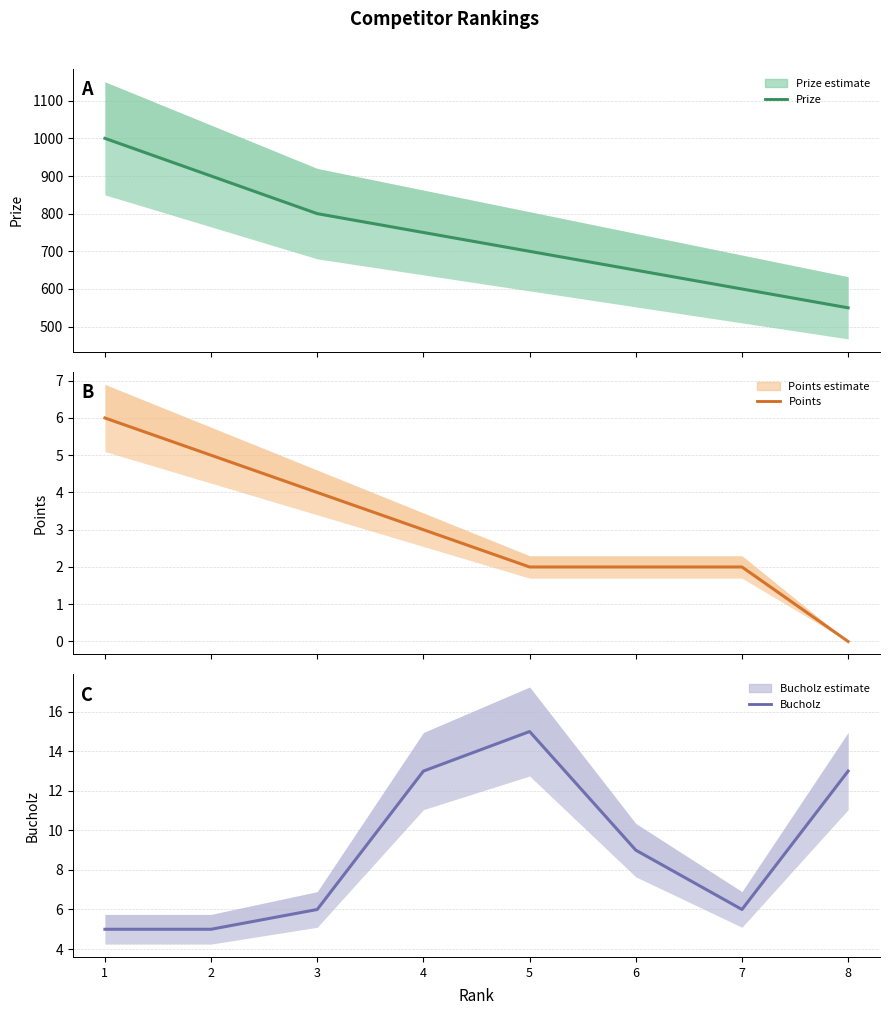

What is the value of the Points point at the 5th from the left?

2